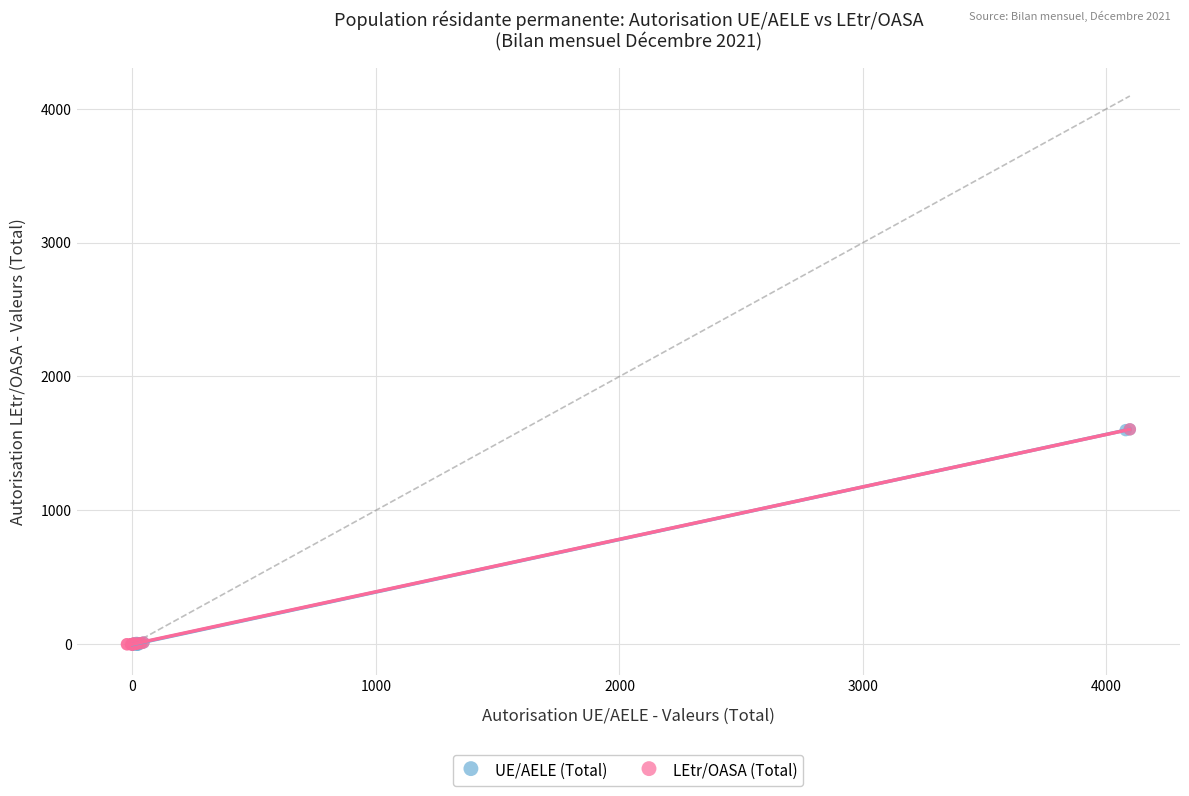

Which series has the widest spread of Y values?

UE/AELE (Total)